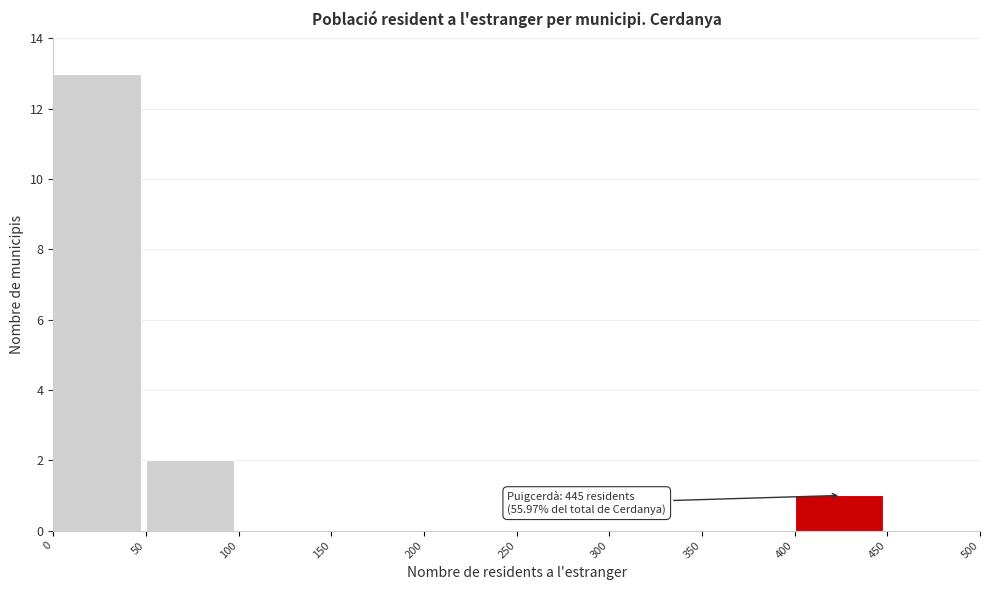

Over which range of the x-axis is the bar tallest?

0 to 50